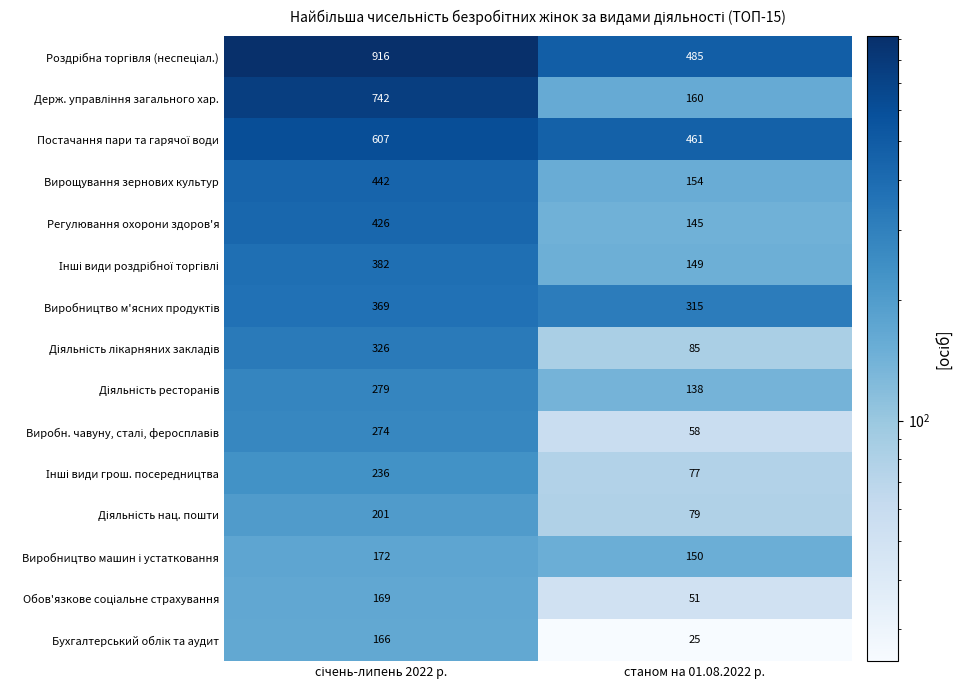

What is the average value of the Вирощування зернових культур series?

298